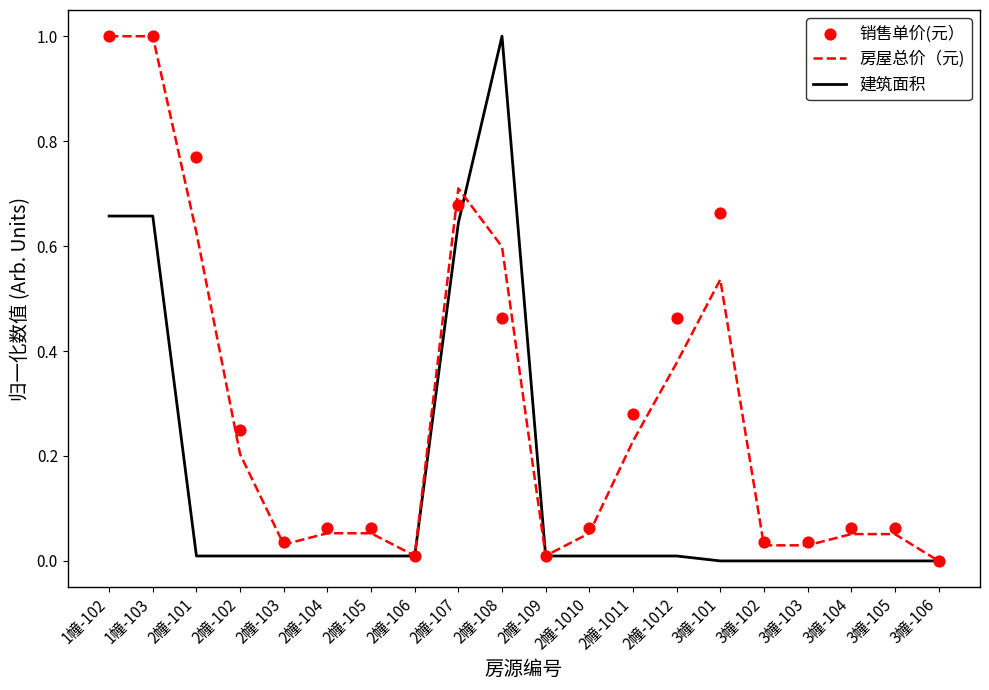

What is the total value across all series at 3幢-101?

1.2